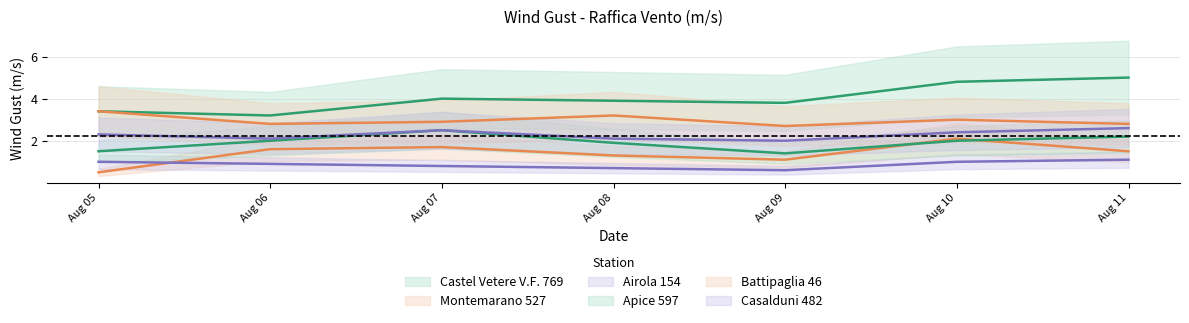

Read the Apice 597 value at Aug 11.

2.2